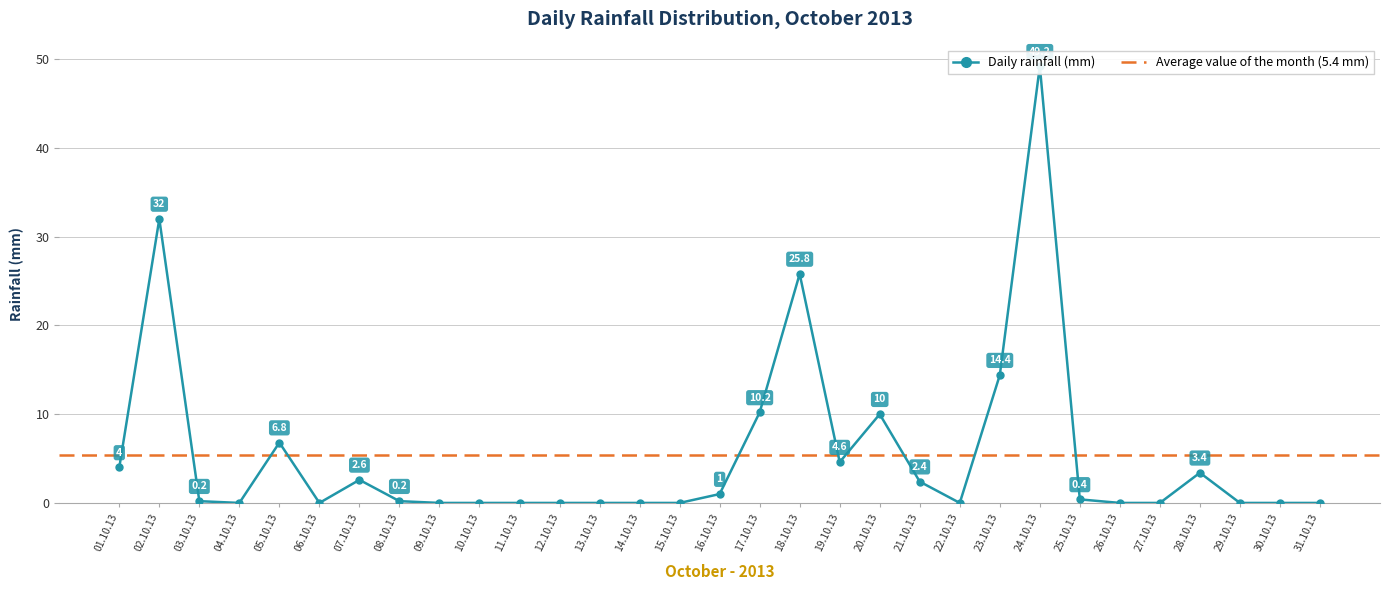

Is this an area chart (filled region under the line)?

No